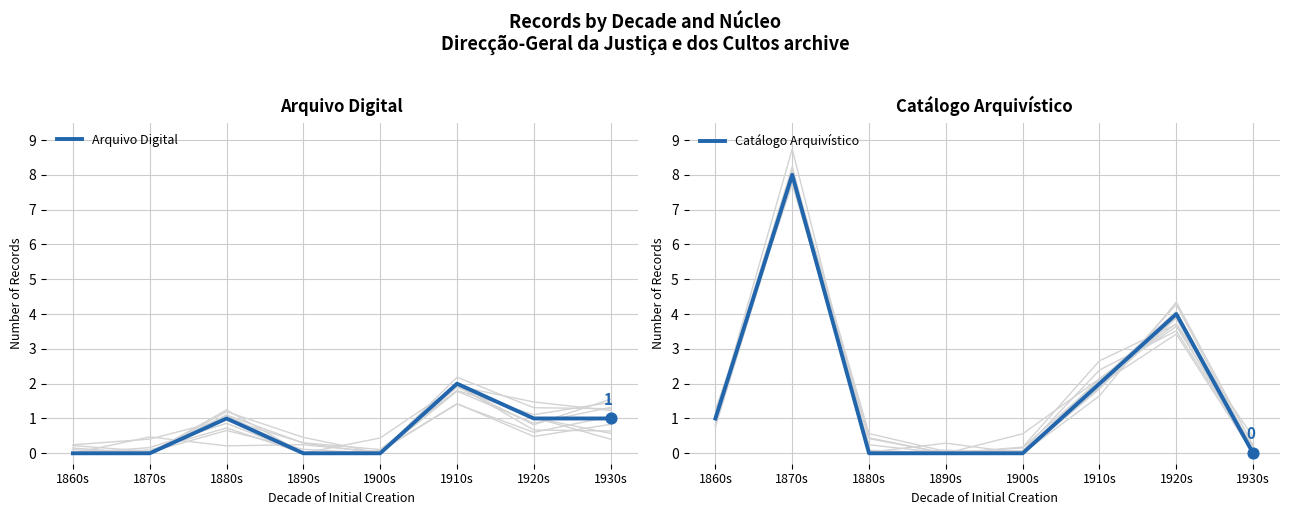

Which series has the largest total across all categories?

Catálogo Arquivístico